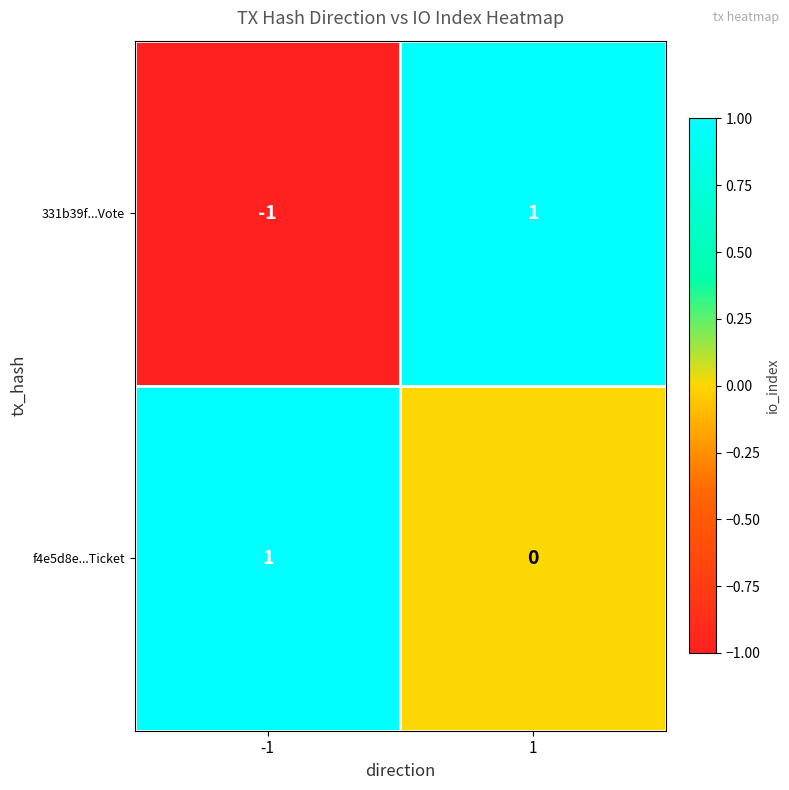

The f4e5d8e...Ticket series shows 1 at -1. True or false?

True